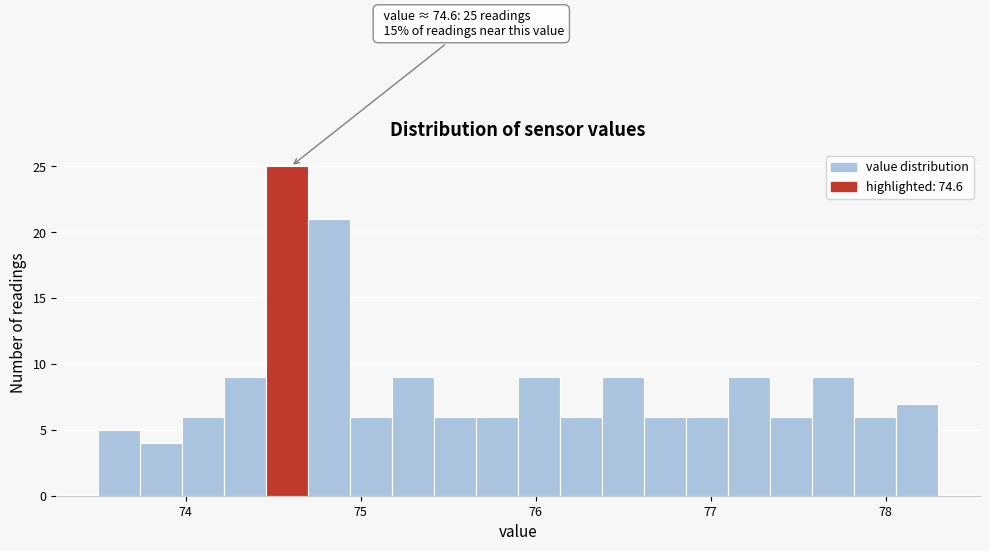

Around what value on the x-axis is the tallest bar? Give the approximate position of its centre, as read against the axis.

74.6